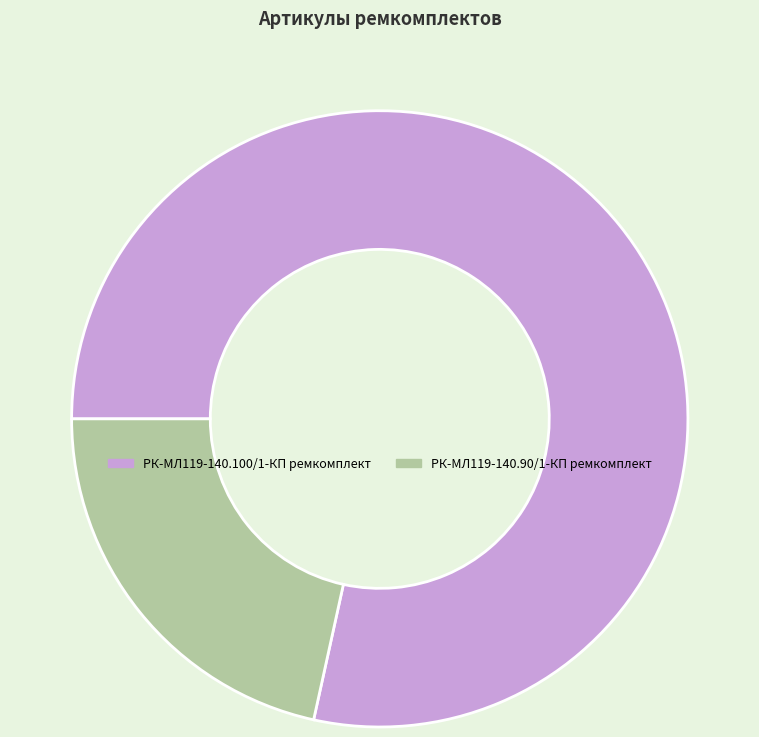

Is it true that РК-МЛ119-140.90/1-КП ремкомплект is 22% of the pie?

True